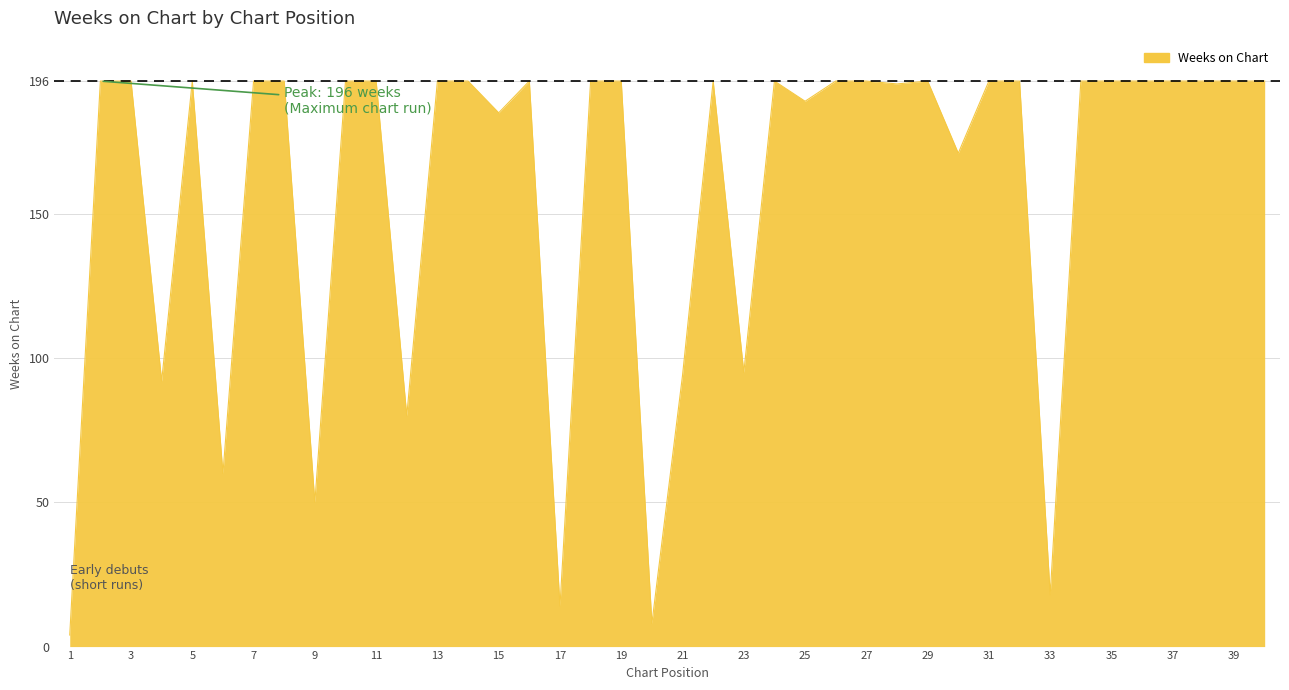

Does the chart display data point markers on the line(s)?

No